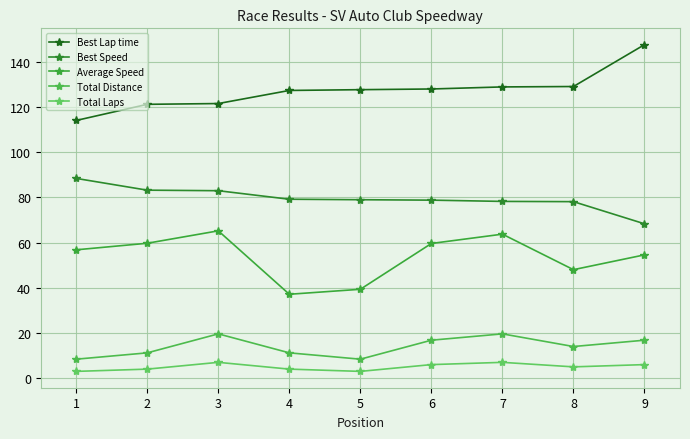

Reading left to right, list all the values displayed in this chart.

Best Lap time: 1=114.0	2=121.2	3=121.5	4=127.3	5=127.7	6=128.0	7=128.9	8=129.1	9=147.6
Best Speed: 1=88.4	2=83.2	3=83.0	4=79.2	5=79.0	6=78.8	7=78.2	8=78.1	9=68.3
Average Speed: 1=56.8	2=59.7	3=65.2	4=37.1	5=39.3	6=59.6	7=63.7	8=48.0	9=54.6
Total Distance: 1=8.4	2=11.2	3=19.6	4=11.2	5=8.4	6=16.8	7=19.6	8=14.0	9=16.8
Total Laps: 1=3.0	2=4.0	3=7.0	4=4.0	5=3.0	6=6.0	7=7.0	8=5.0	9=6.0